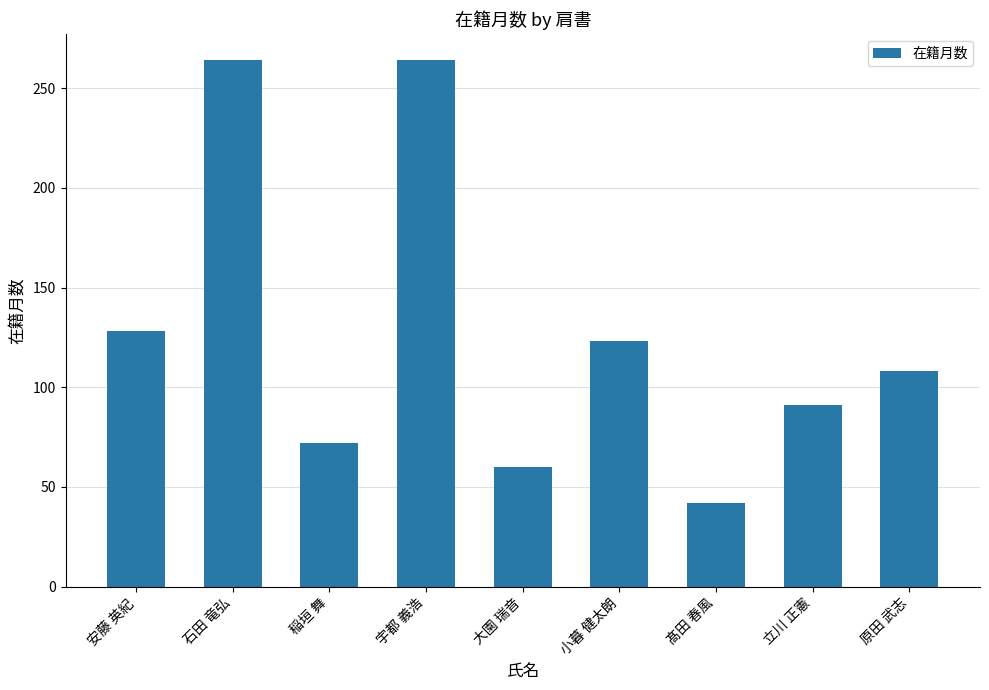

What is the sum of all values?

1152